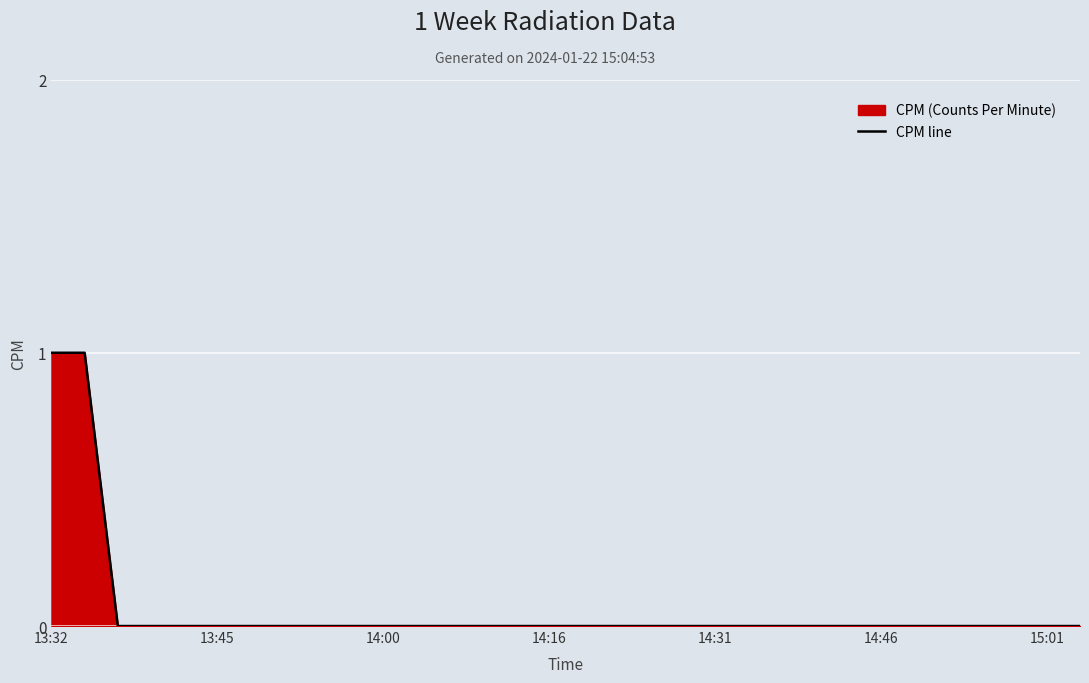

The value at 15:01 is 0. True or false?

True